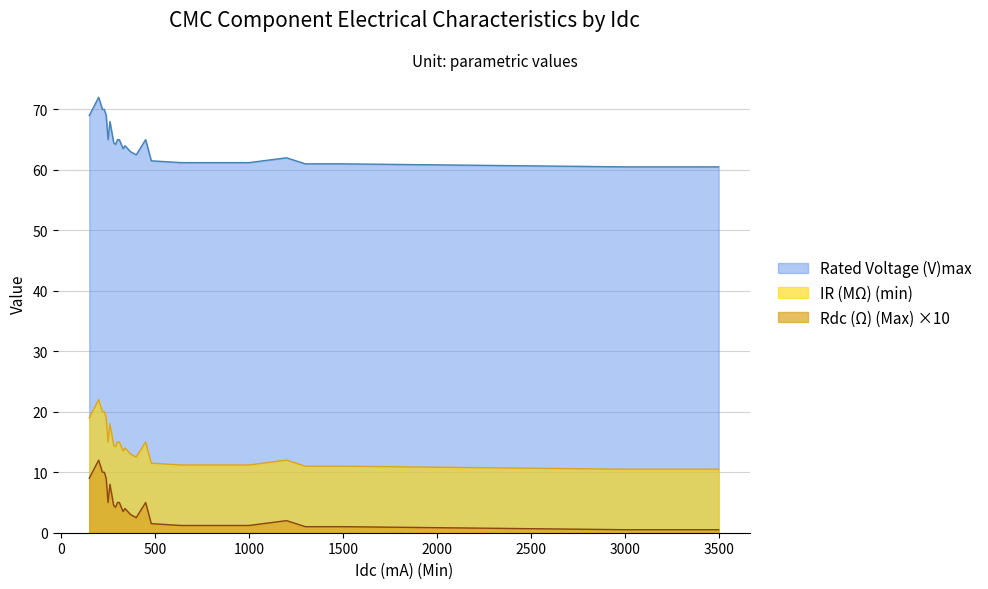

Does the chart display data point markers on the line(s)?

No